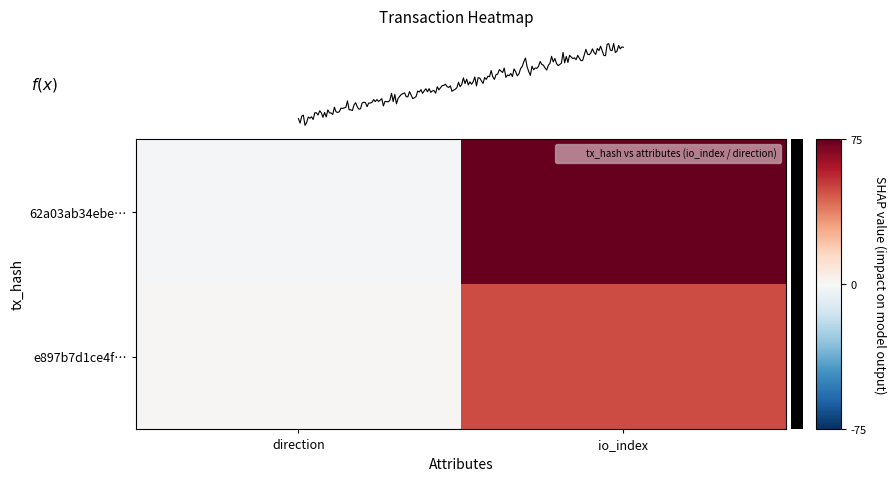

Is the value of 62a03ab34ebe… at io_index greater than the value of e897b7d1ce4f… at direction?

Yes